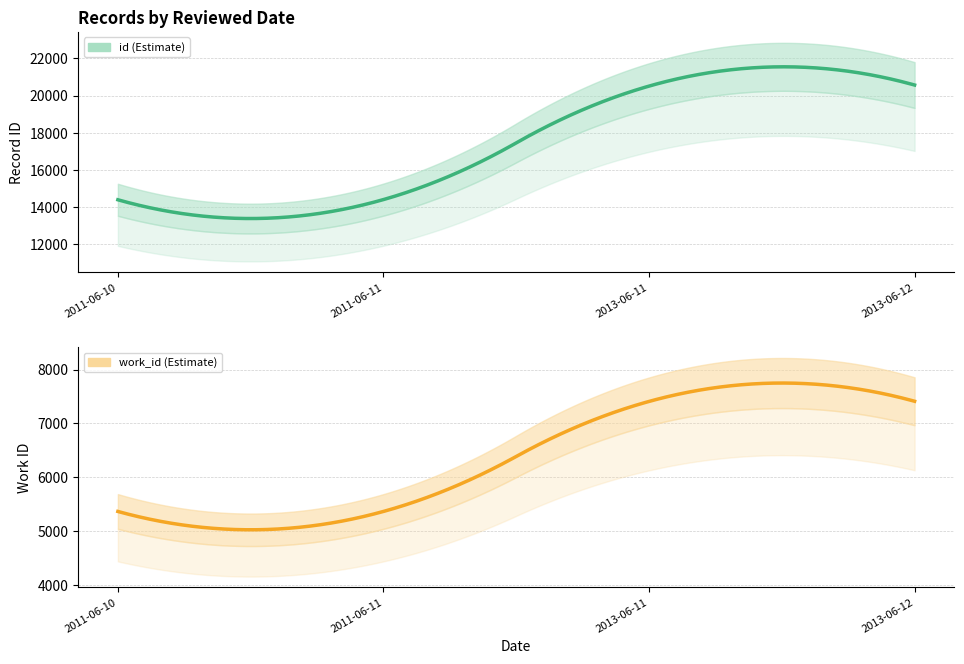

At 2013-06-11, list the series in order from smallest to largest.

work_id, id